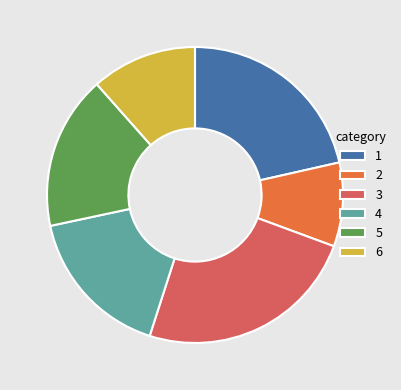

What is the ratio of the value at 3 to the value at 4?

1.5